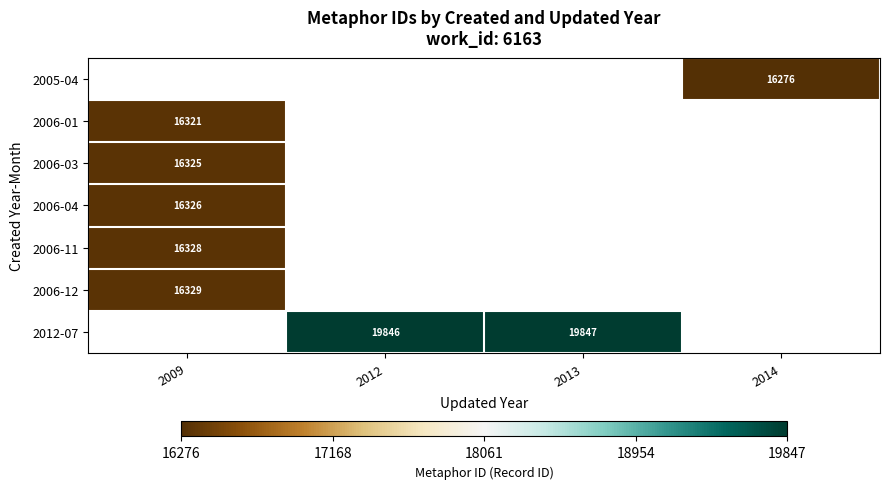

Between 2014 and 2013, which is larger?

2013